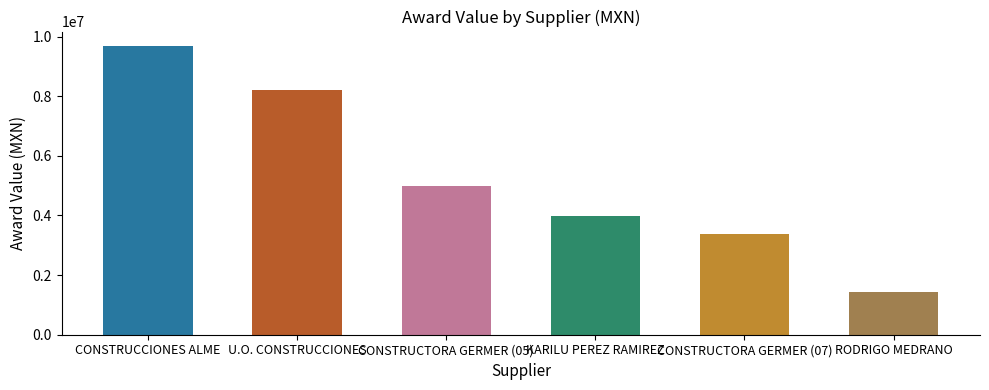

Does the chart contain stacked bars?

No